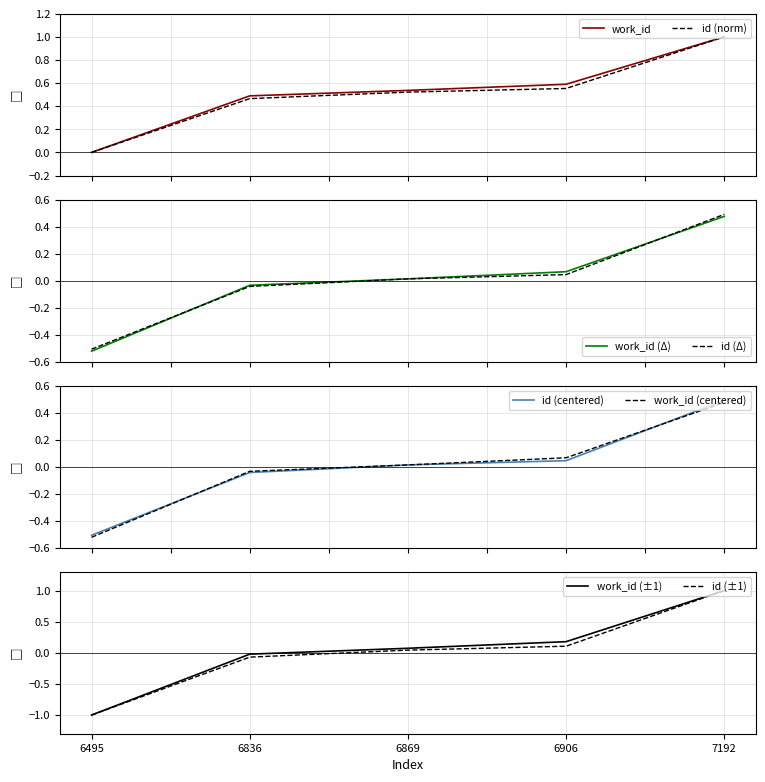

At which category does the chart reach its minimum across all series?

6495